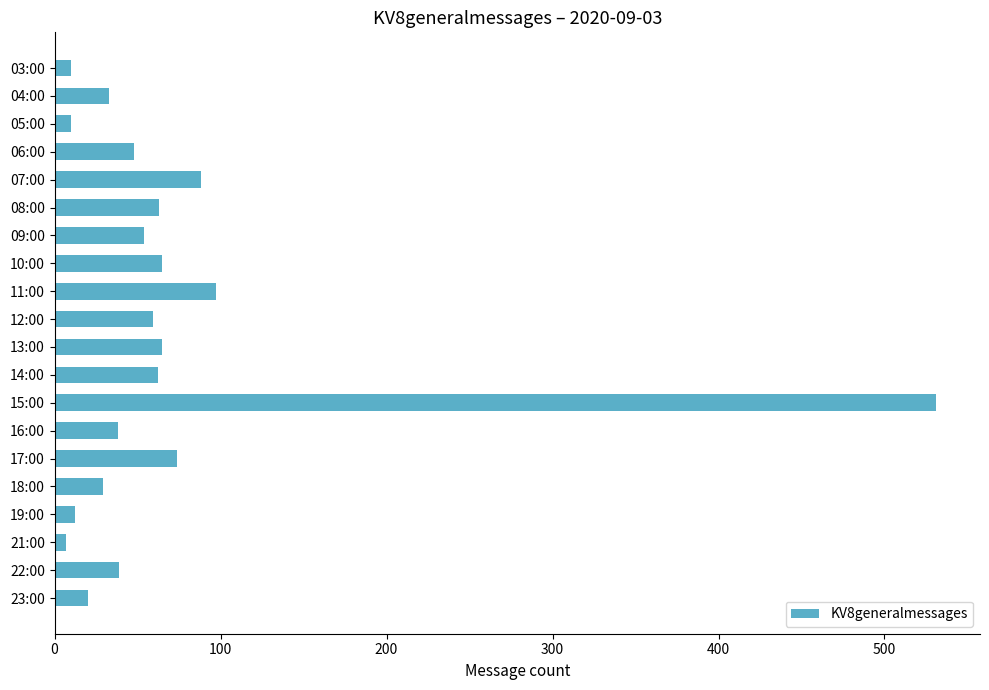

What is the label of the 5th bar from the bottom?

18:00